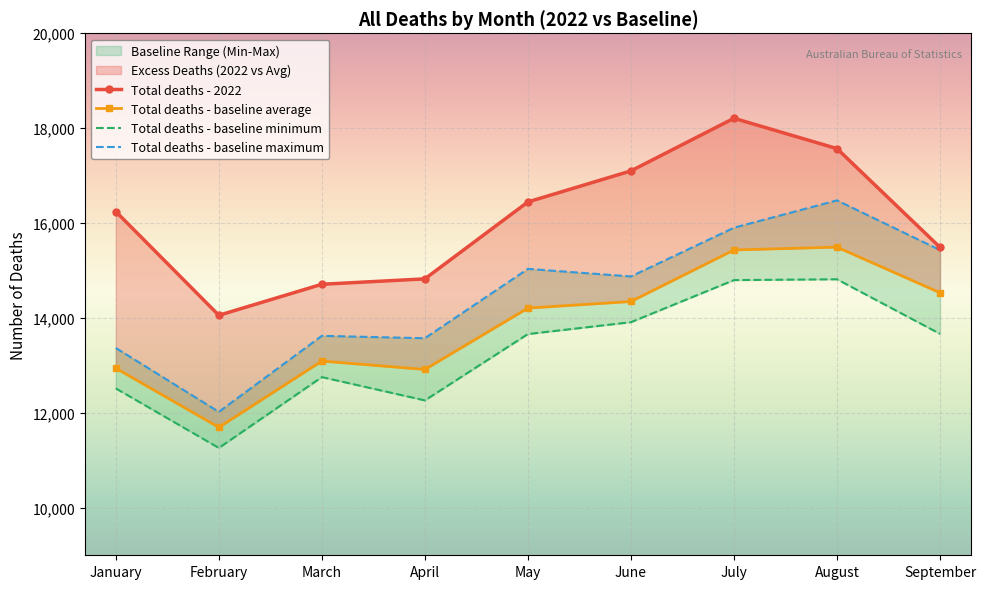

Rank the series by their maximum value, from highest to lowest.

Total deaths - 2022, Total deaths - baseline maximum, Total deaths - baseline average, Total deaths - baseline minimum